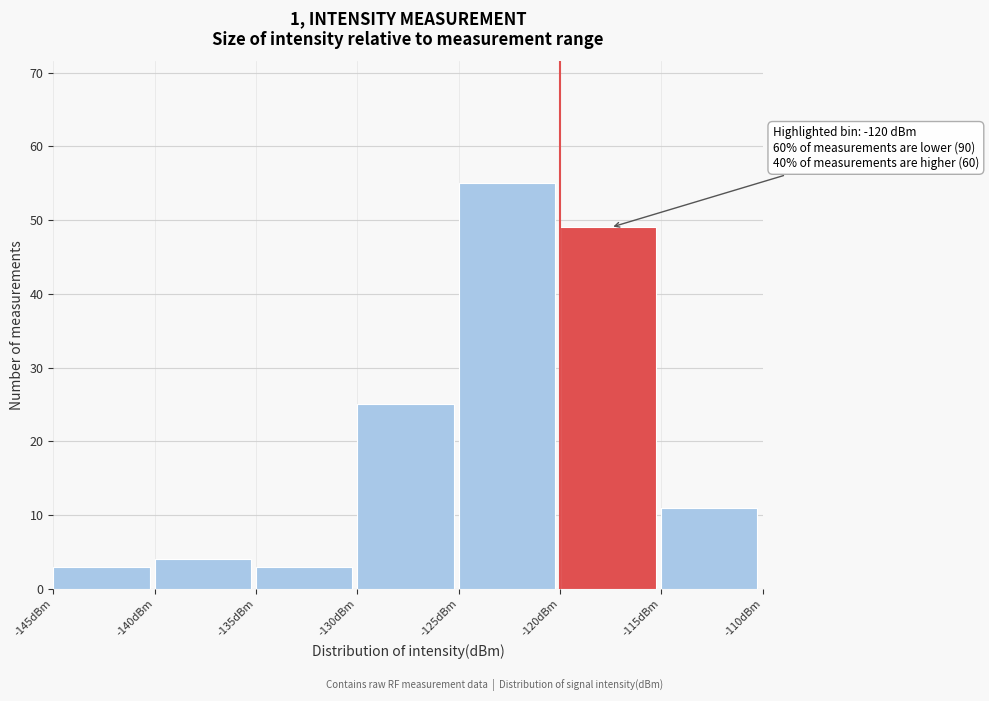

Over which range of the x-axis is the bar tallest?

-125 to -120